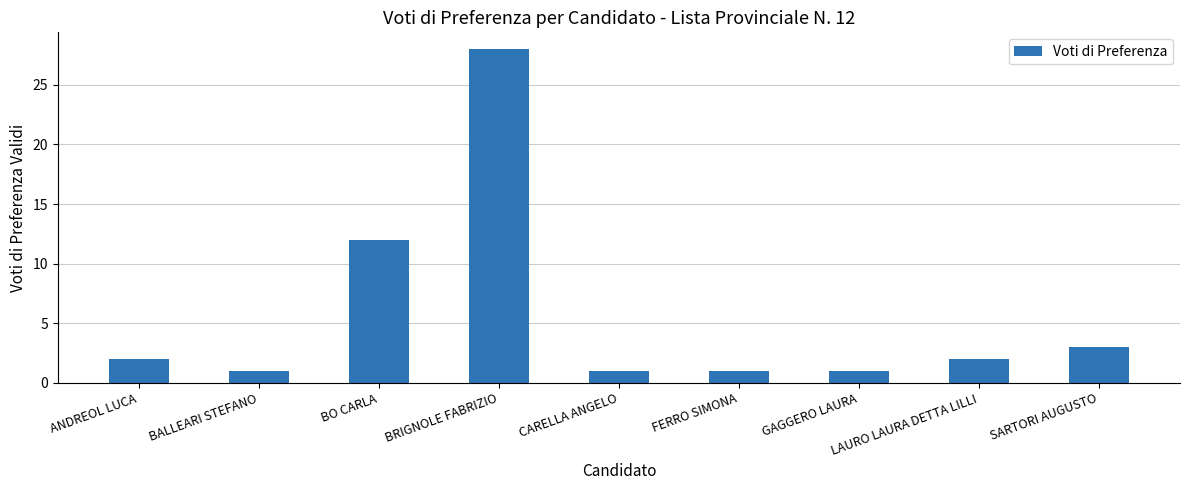

How many distinct data groups are displayed?

1